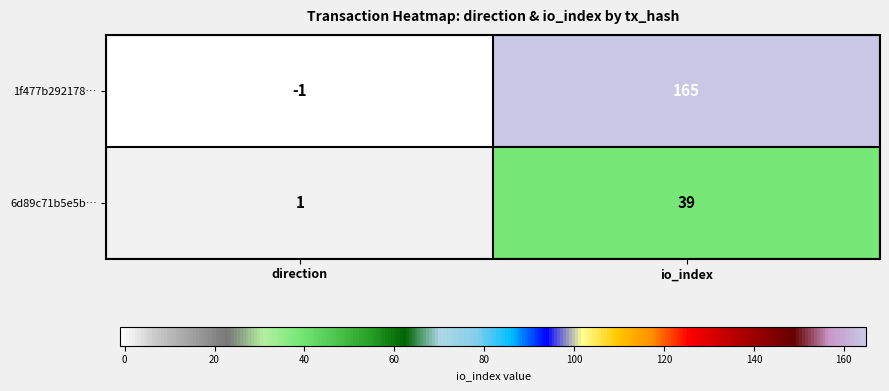

The value of 1f477b292178… at io_index is 165. True or false?

True